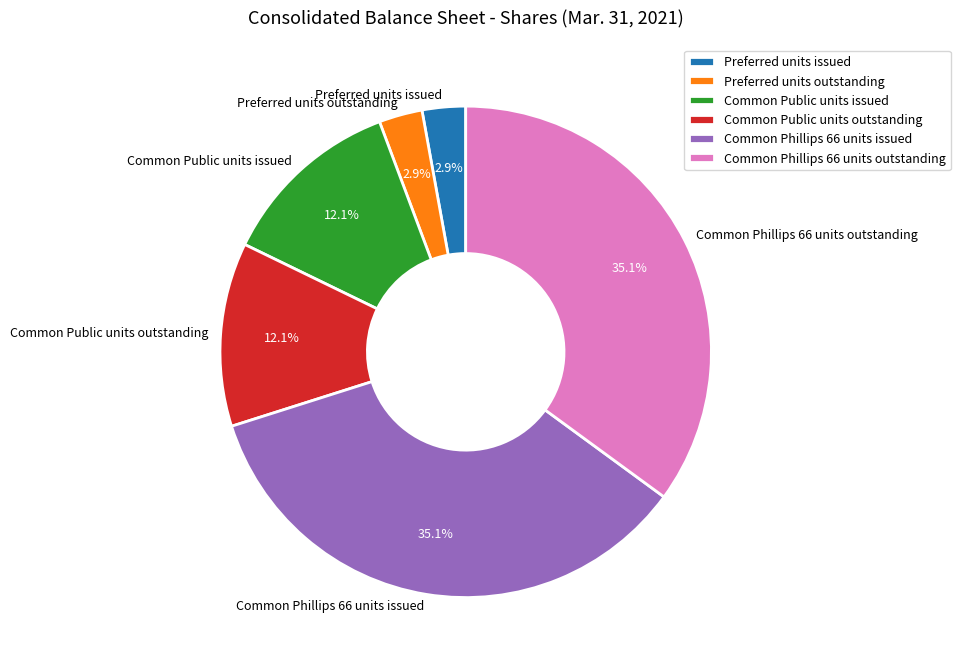

Approximately how many times larger is the value at Preferred units issued compared to Preferred units outstanding?

1.0